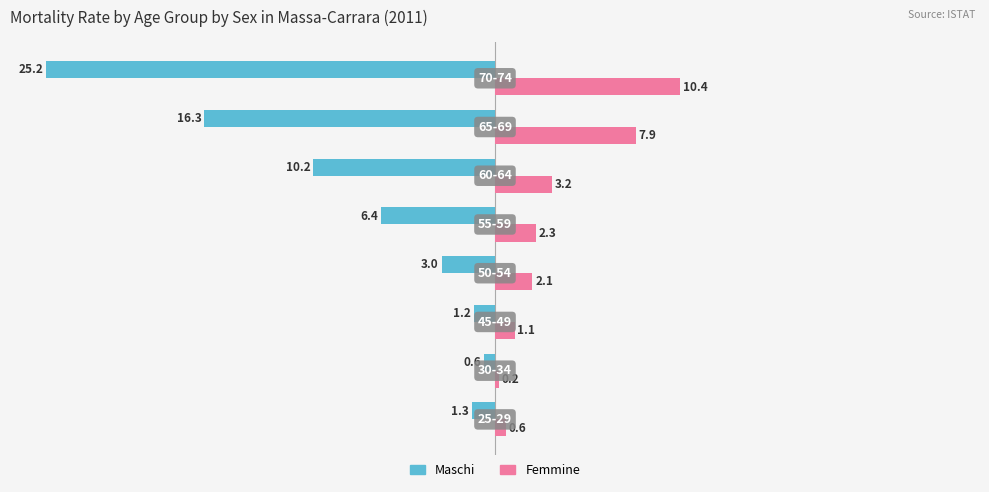

What are all the series names shown in the legend?

Maschi, Femmine